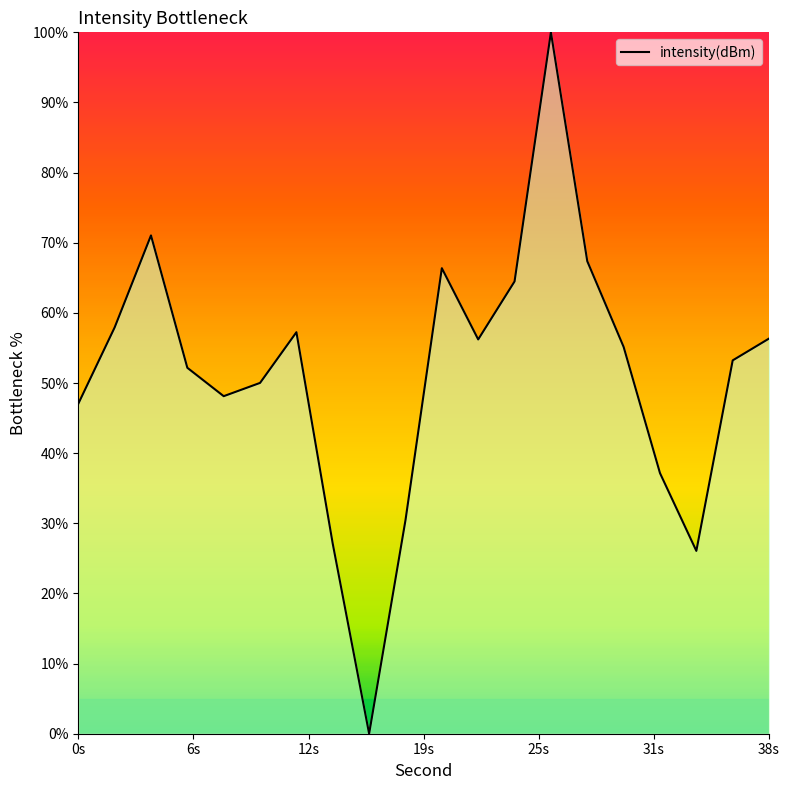

How many values are below 55?

10